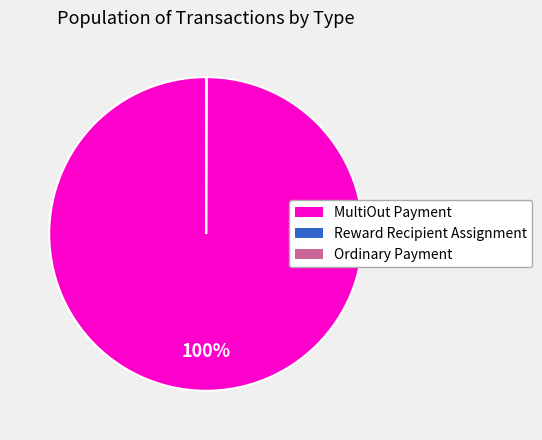

The MultiOut Payment slice represents 86% of the pie. True or false?

False